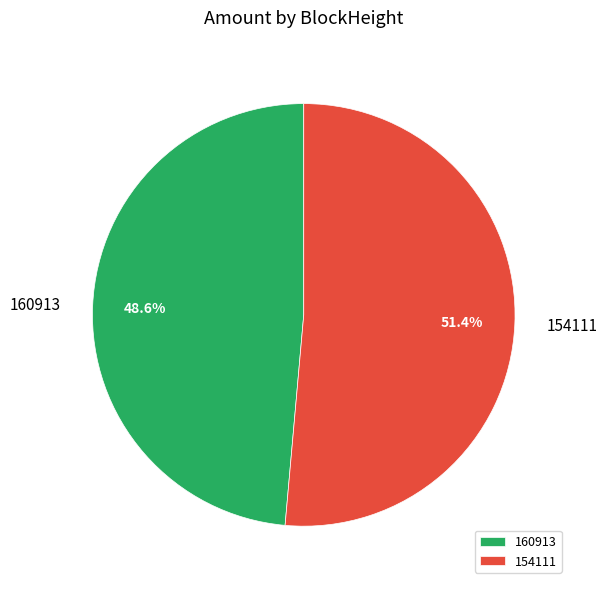

Combined, what portion of the pie is 154111 and 160913?

100.0%